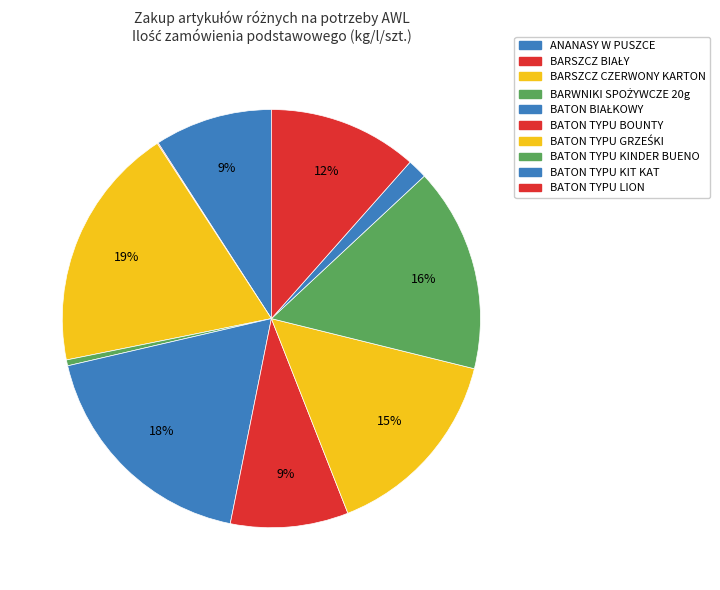

Combined, what portion of the pie is BARWNIKI SPOŻYWCZE 20g and ANANASY W PUSZCE?

9.6%